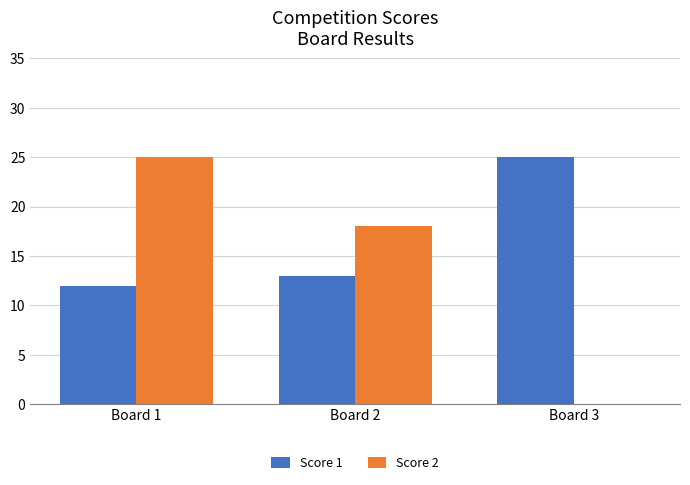

What are all the series names shown in the legend?

Score 1, Score 2